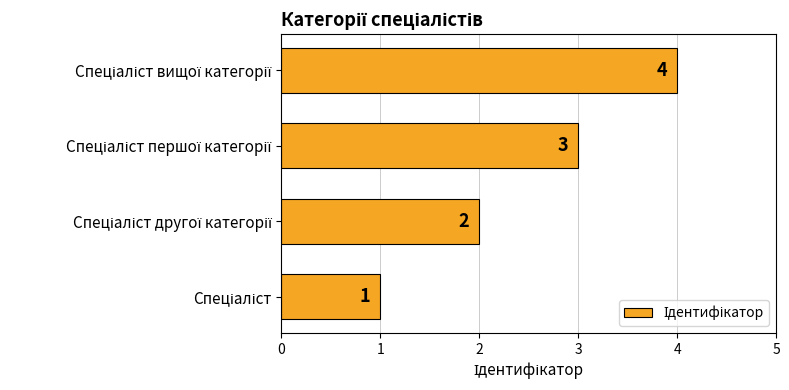

What is the maximum value shown in the chart?

4